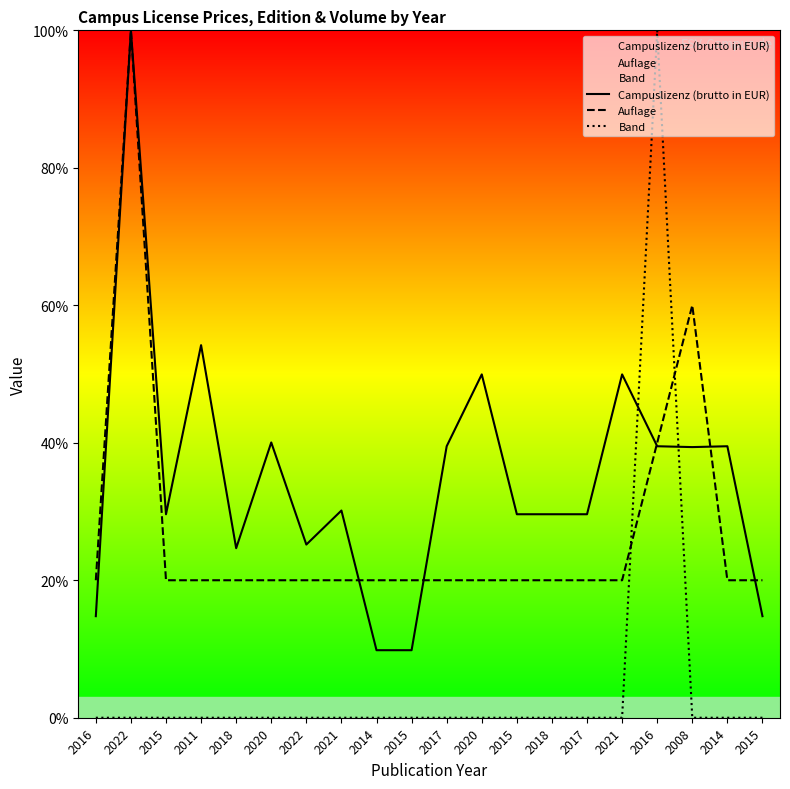

Where is the first local minimum for Campuslizenz (brutto in EUR)?

2015